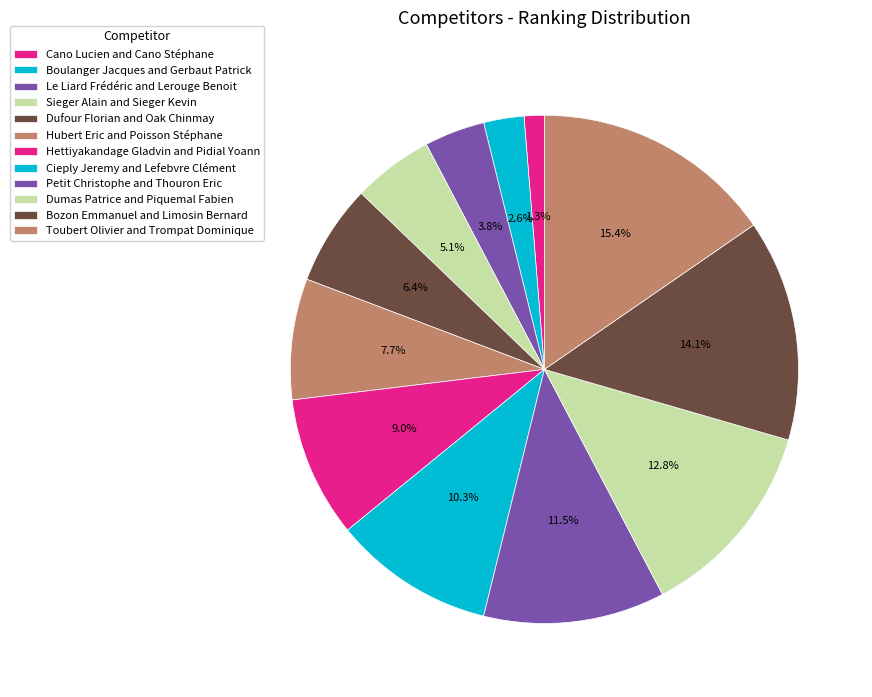

How many segments does this pie chart have?

12